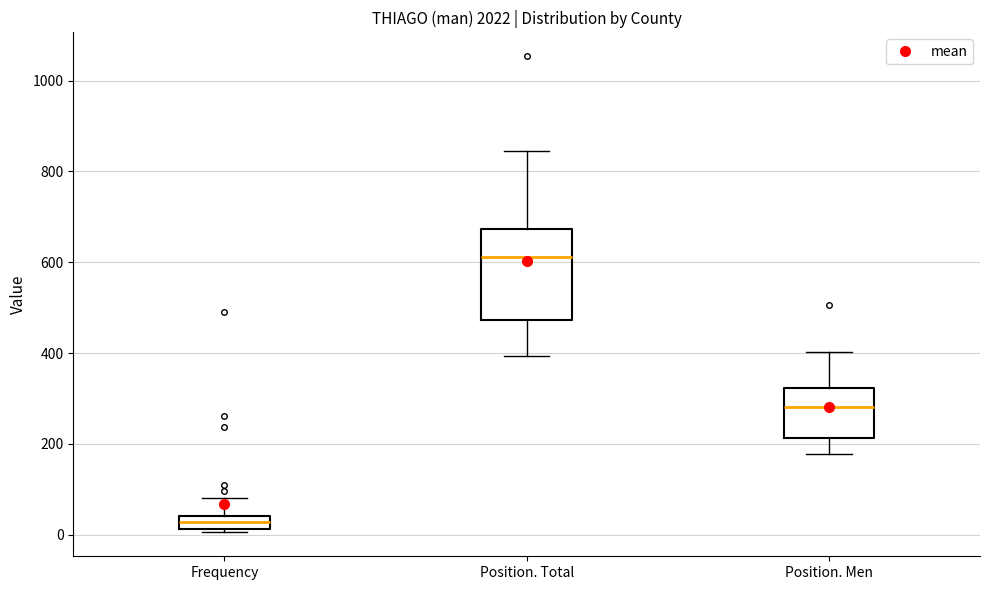

Where is the lower edge of the box for Frequency on the y-axis? The values are not printed on the chart, so give them approximately, as read against the axis.

20